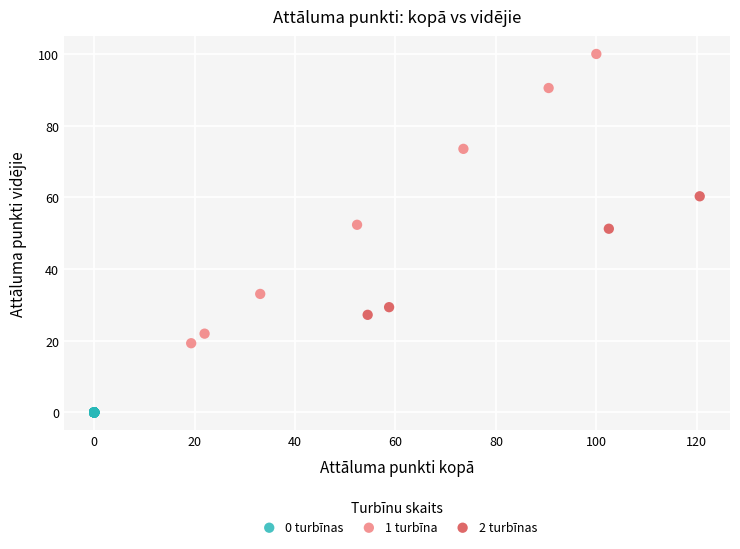

Which series reaches the maximum Y coordinate?

1 turbīna